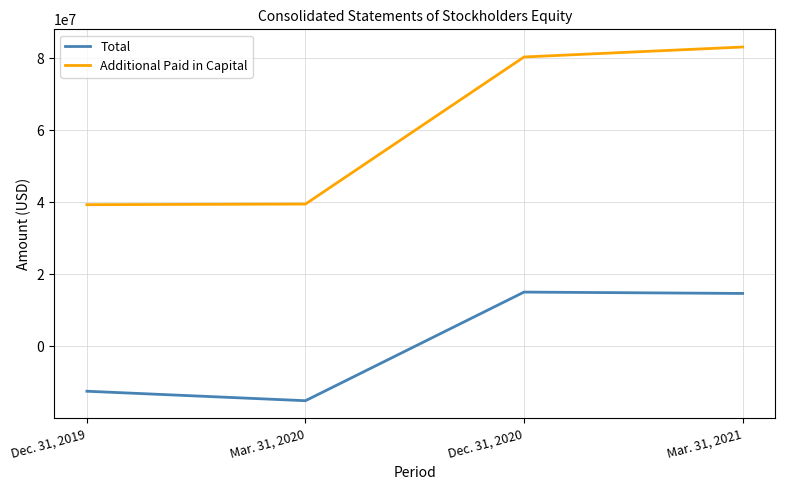

Does the chart display data point markers on the line(s)?

No